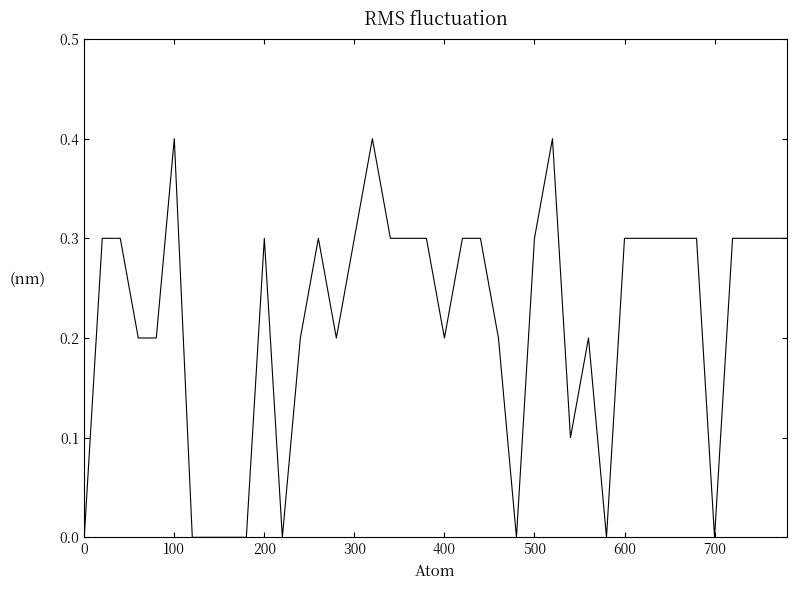

What is the greatest value displayed?

0.4